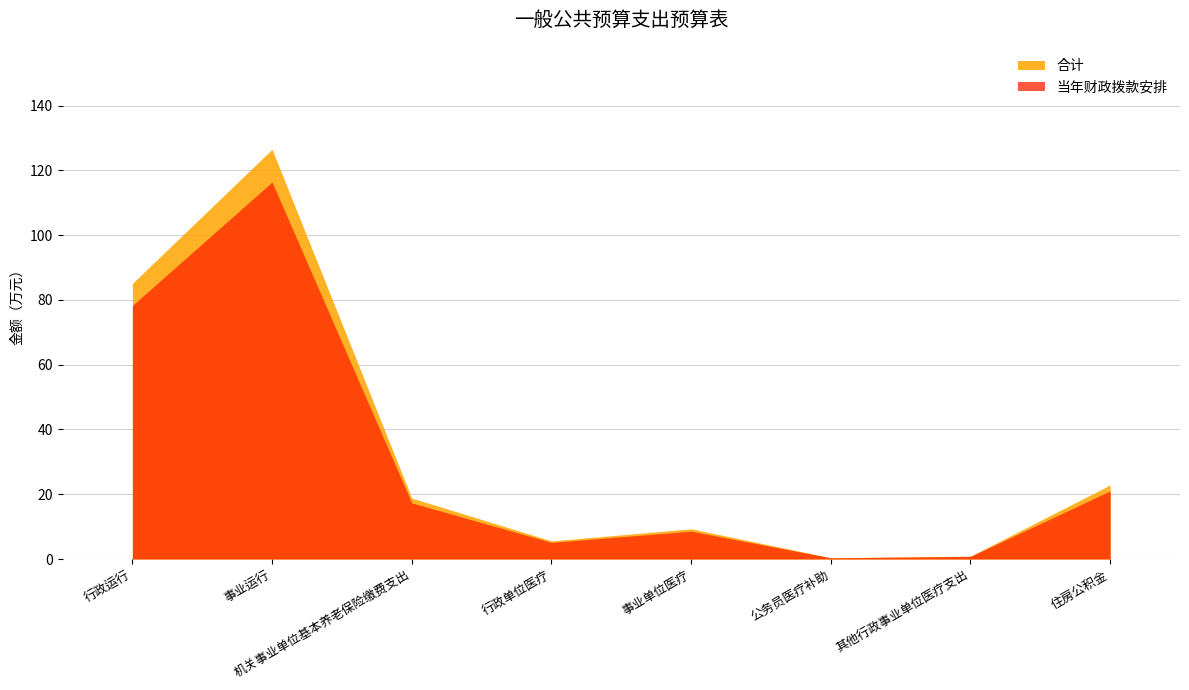

At which category does 合计 reach its first local peak?

事业运行